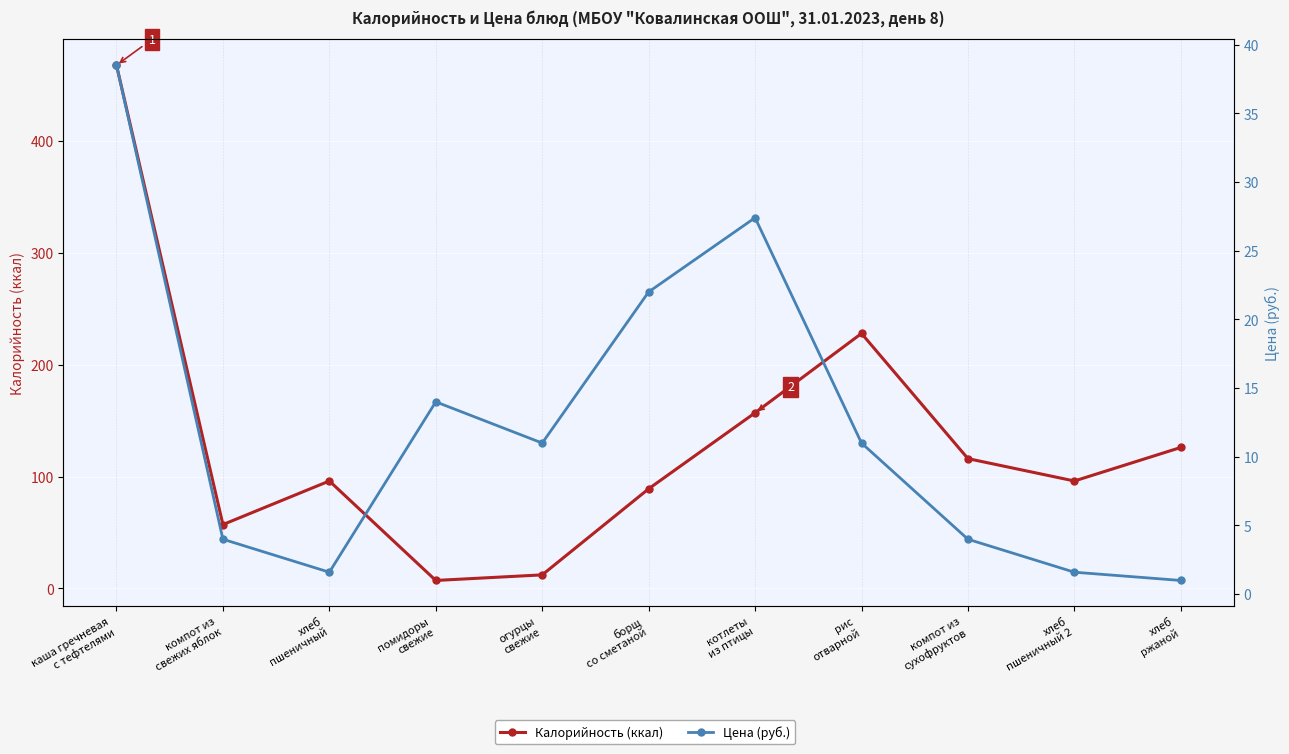

What is the sum of the Цена (руб.) values at компот из
сухофруктов and борщ
со сметаной?

26.0